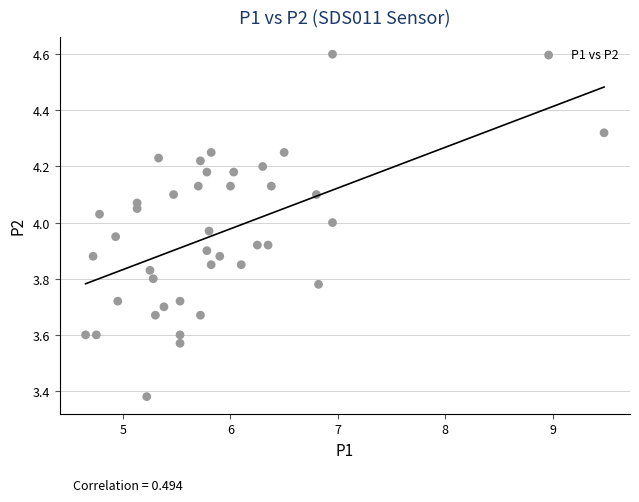

What is the range of X values (max minus min)?

4.8